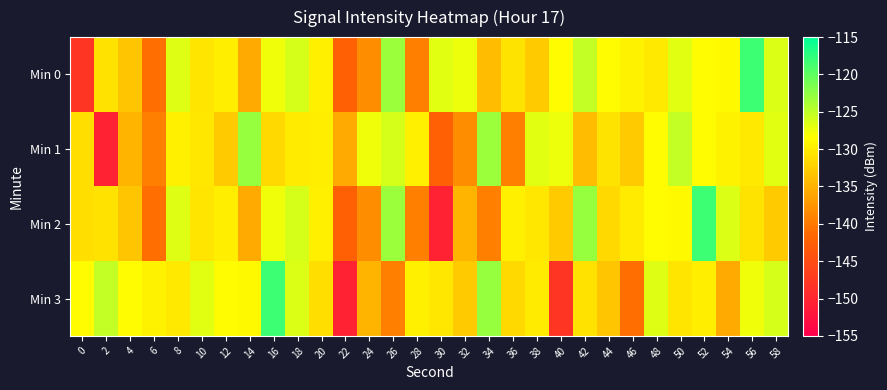

At 36, list the series in order from smallest to largest.

Min 1, Min 3, Min 0, Min 2